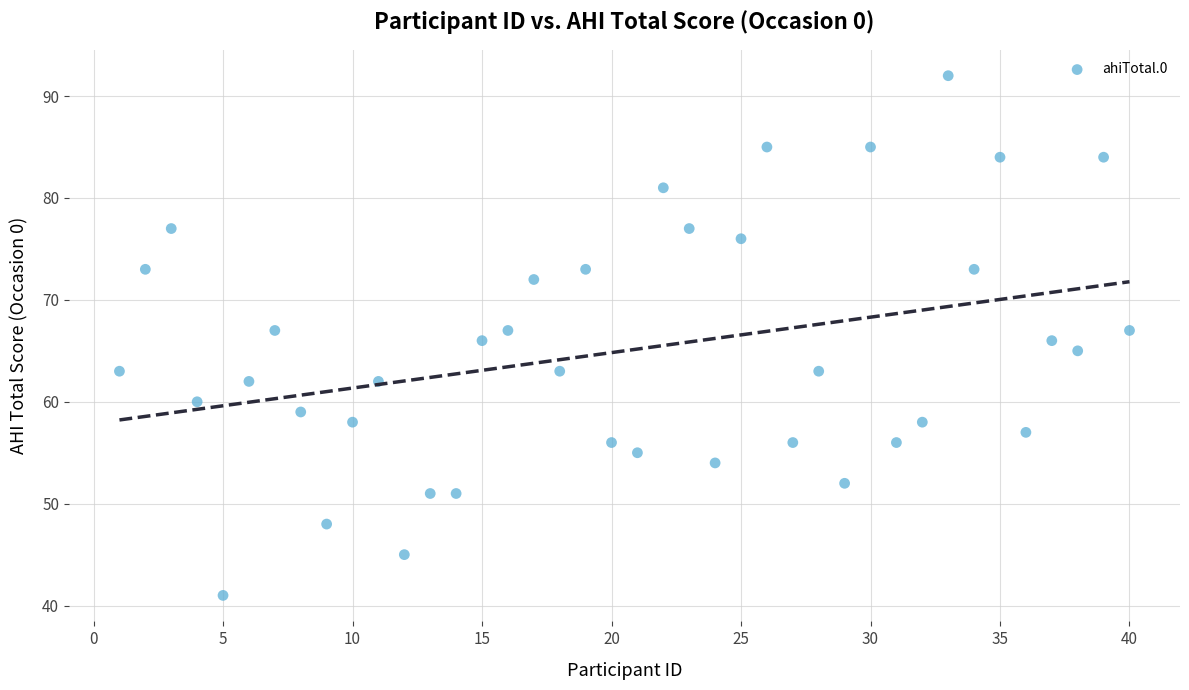

What is the range of Y values (max minus min)?

51